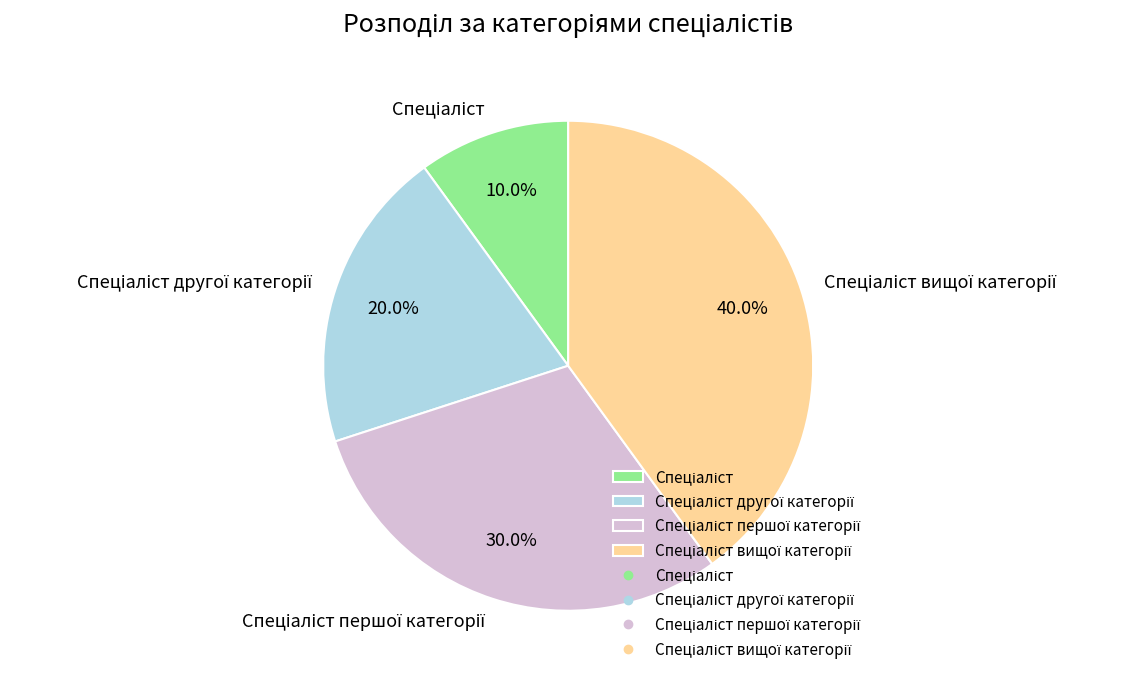

Does any single category account for the majority?

No